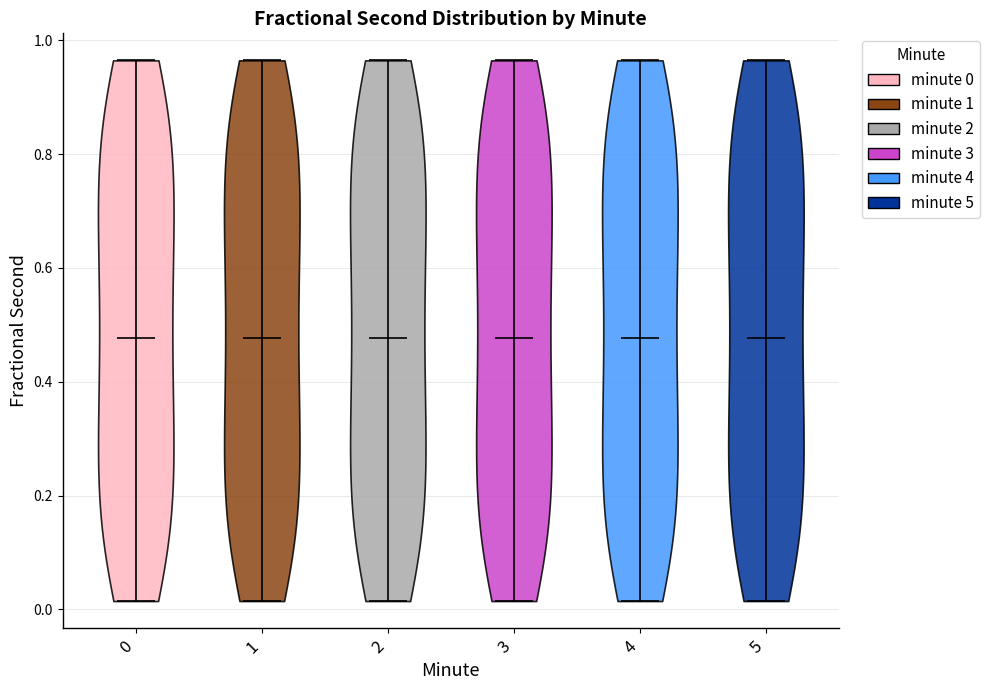

Reading left to right, read every violin against the y-axis: where its median line is, and the lowest and highest points it reaches. The values are not printed on the chart, so give them approximately, as read against the axis.

0: median line 0.48, lowest point 0.02, highest point 0.96
1: median line 0.48, lowest point 0.02, highest point 0.96
2: median line 0.48, lowest point 0.02, highest point 0.96
3: median line 0.48, lowest point 0.02, highest point 0.96
4: median line 0.48, lowest point 0.02, highest point 0.96
5: median line 0.48, lowest point 0.02, highest point 0.96